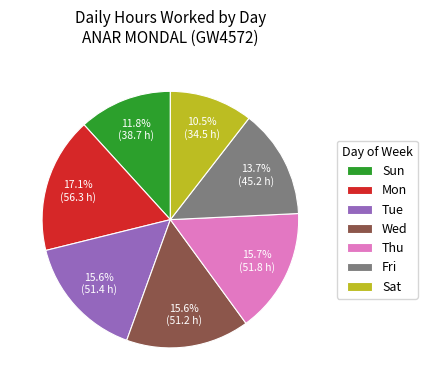

Count the number of slices in the pie.

7